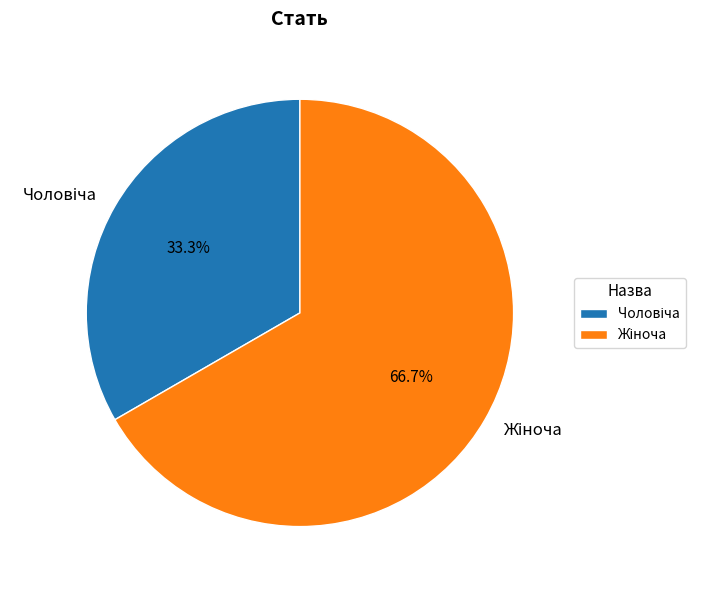

How many segments does this pie chart have?

2